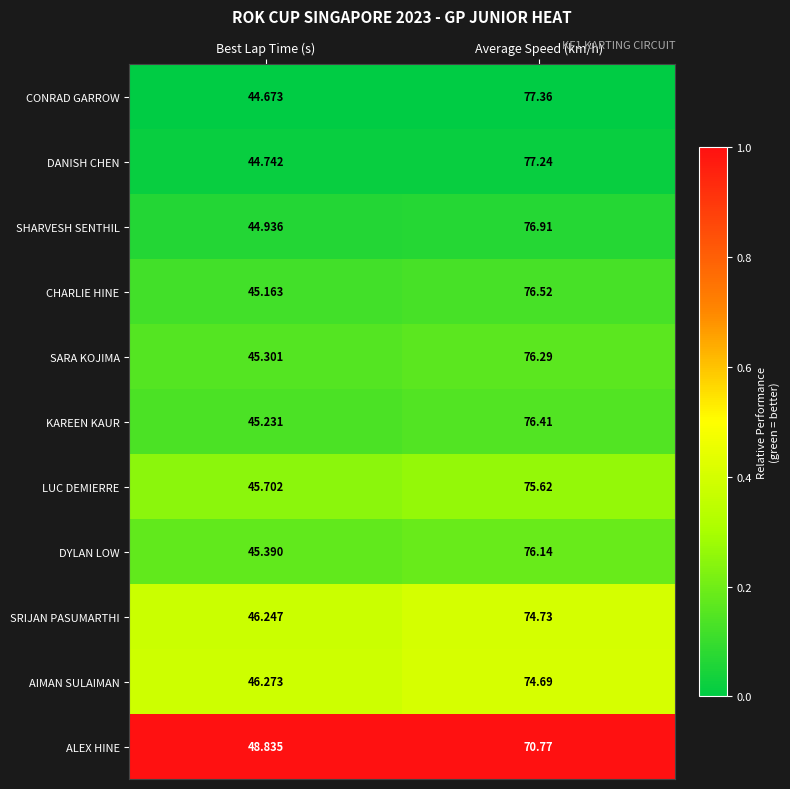

Which series has the largest range (max minus min)?

CONRAD GARROW